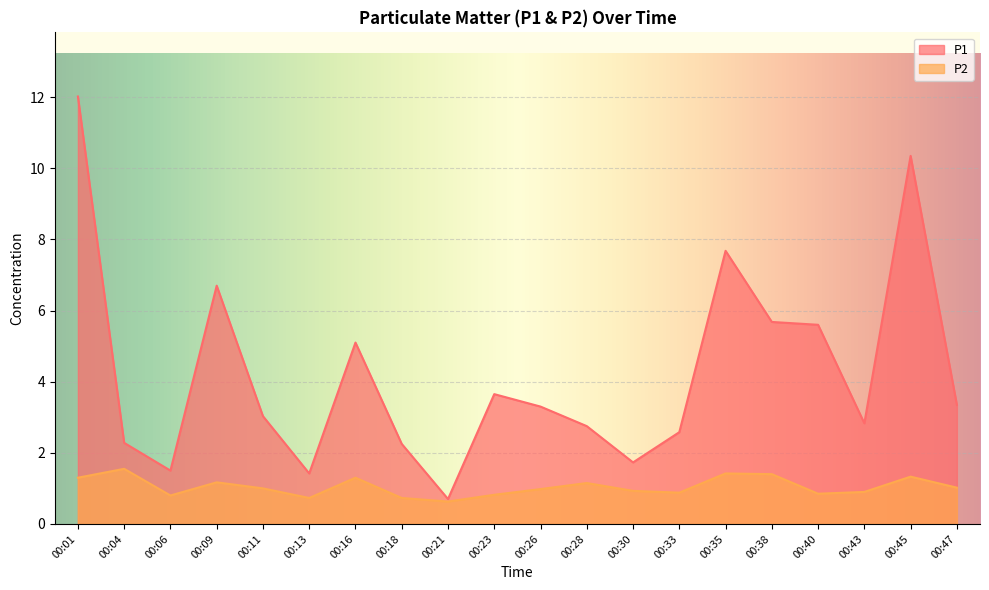

What is the difference between the P2 values at 00:01 and 00:13?

0.6